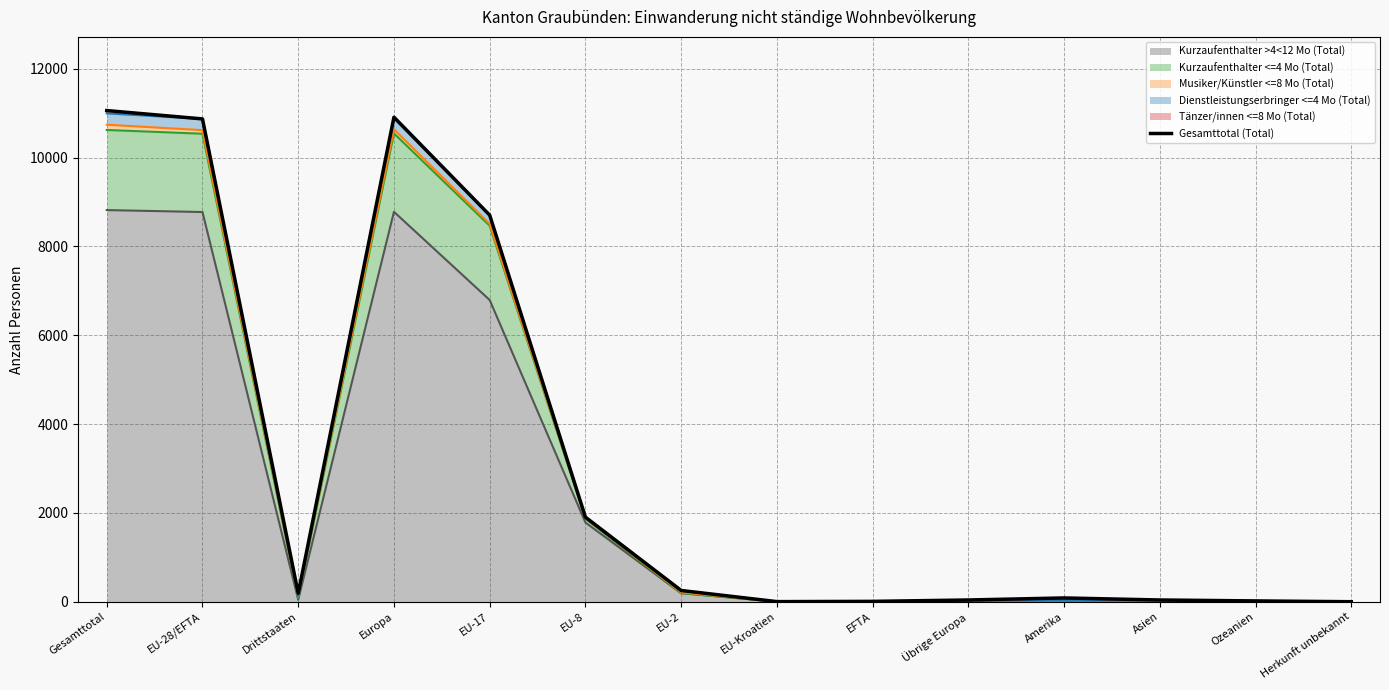

Which label corresponds to the smallest value in the chart?

Herkunft unbekannt